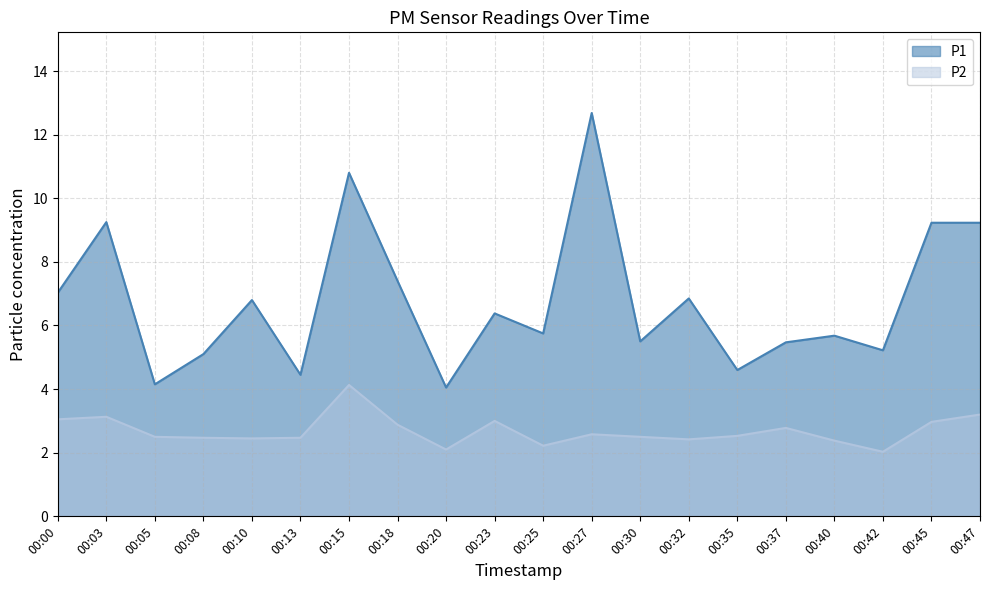

Reading left to right, transcribe all the data shown in this chart.

P1: 7.0	9.2	4.2	5.1	6.8	4.5	10.8	7.4	4.0	6.4	5.8	12.7	5.5	6.8	4.6	5.5	5.7	5.2	9.2	9.2
P2: 3.0	3.1	2.5	2.5	2.5	2.5	4.1	2.9	2.1	3.0	2.2	2.6	2.5	2.4	2.5	2.8	2.4	2.0	3.0	3.2